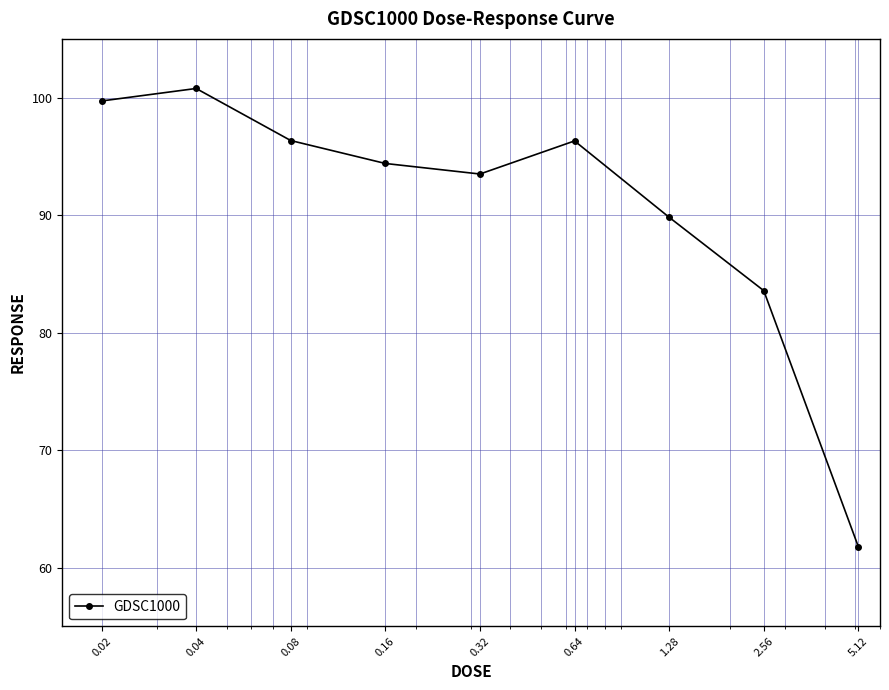

How many points are lower than both their immediate neighbors (excluding endpoints)?

1